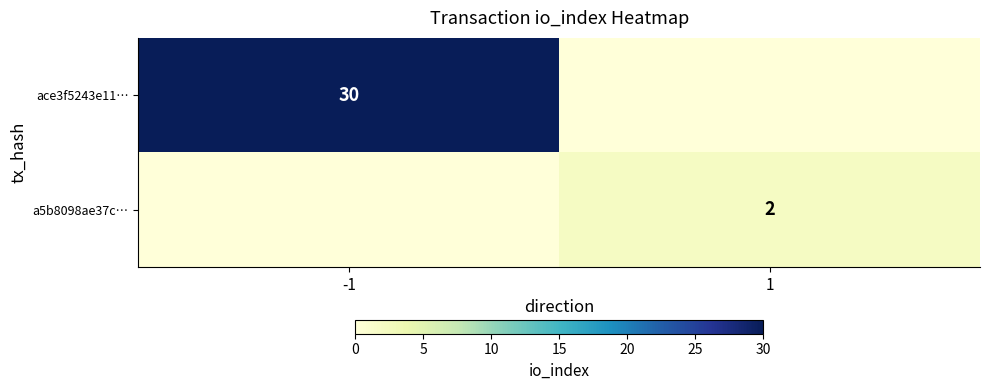

Is the value of a5b8098ae37c… at 1 greater than the value of ace3f5243e11… at -1?

No